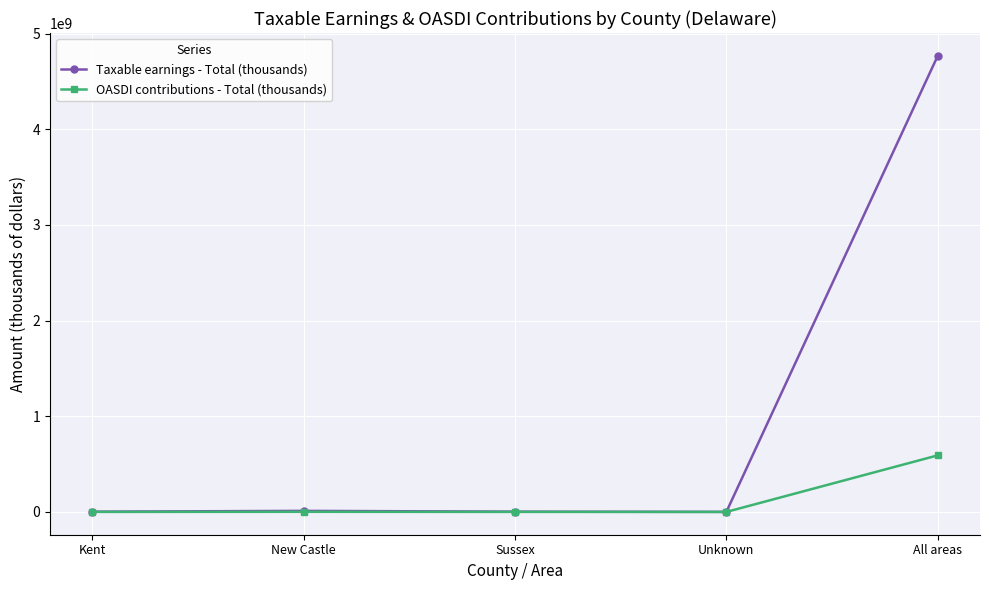

True or false: OASDI contributions - Total (thousands) has more than 0 points higher than both neighbors.

True